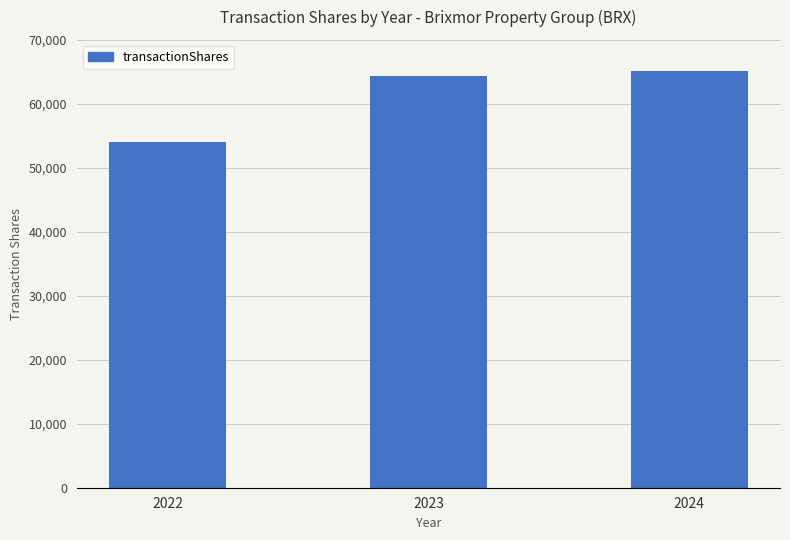

Reading left to right, list all the values displayed in this chart.

2022=54017	2023=64394	2024=65184